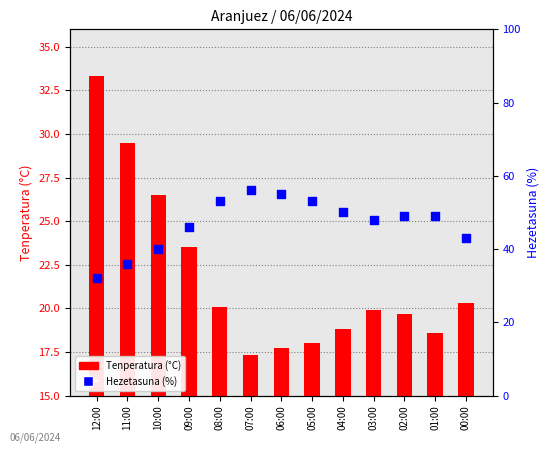

Which series has the widest spread of Y values?

Hezetasuna (%)